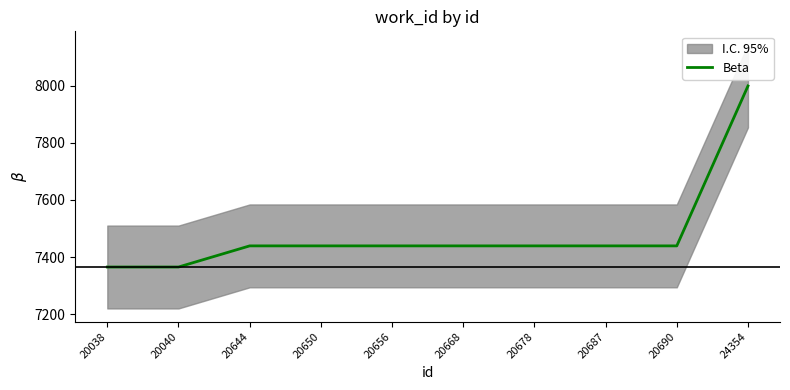

Does the chart display data point markers on the line(s)?

No